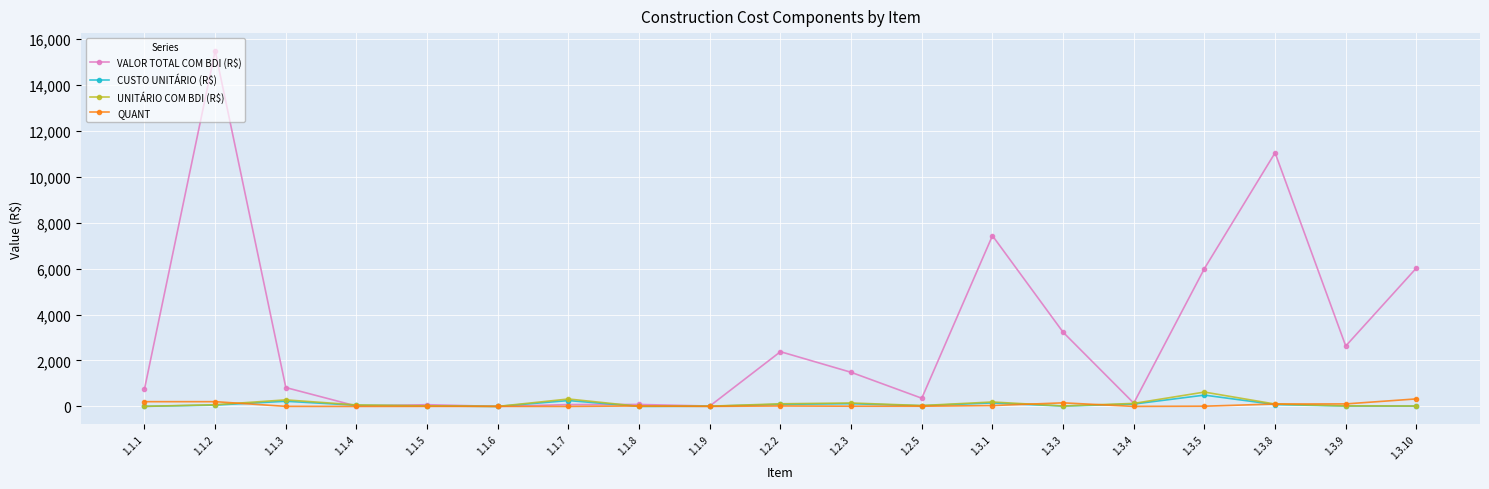

Which series has the largest range (max minus min)?

VALOR TOTAL COM BDI (R$)